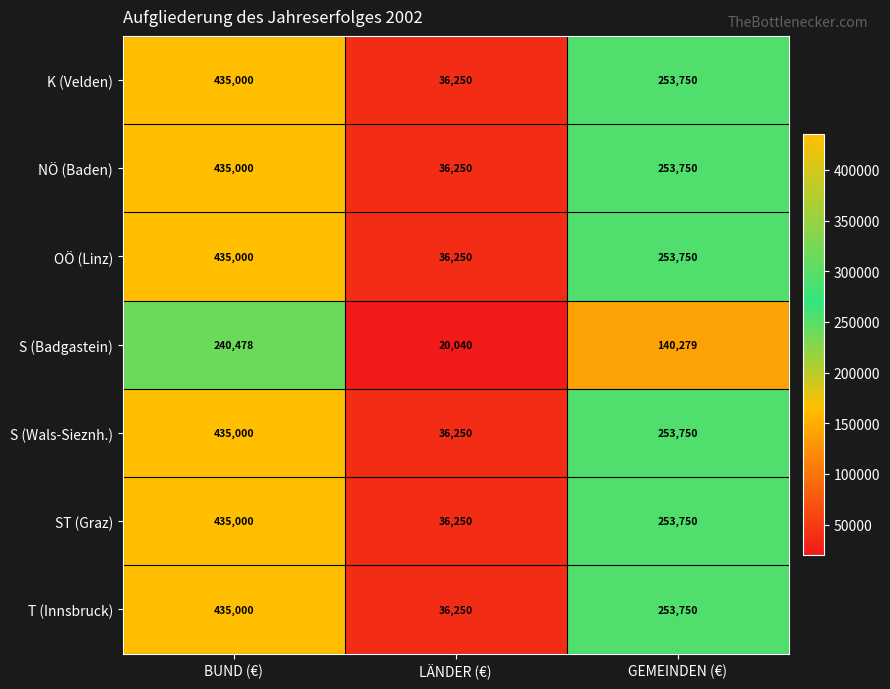

What is the smallest value displayed?

20040